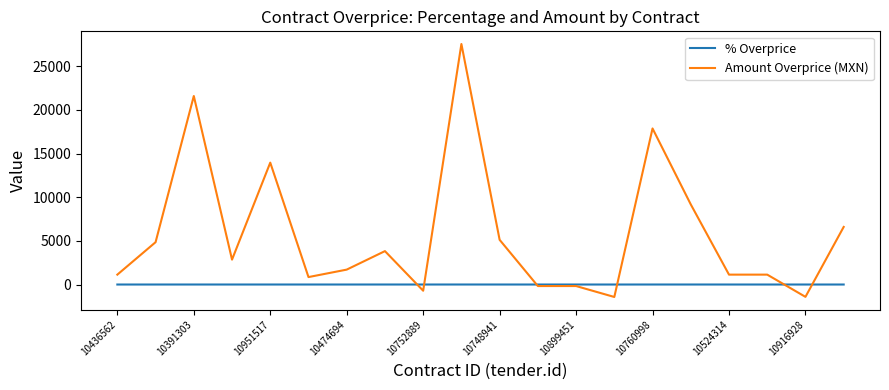

At how many categories does at least one series exceed 15443?

3